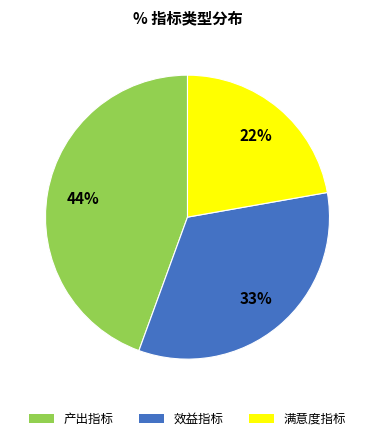

Which category has the smallest portion of the pie?

满意度指标